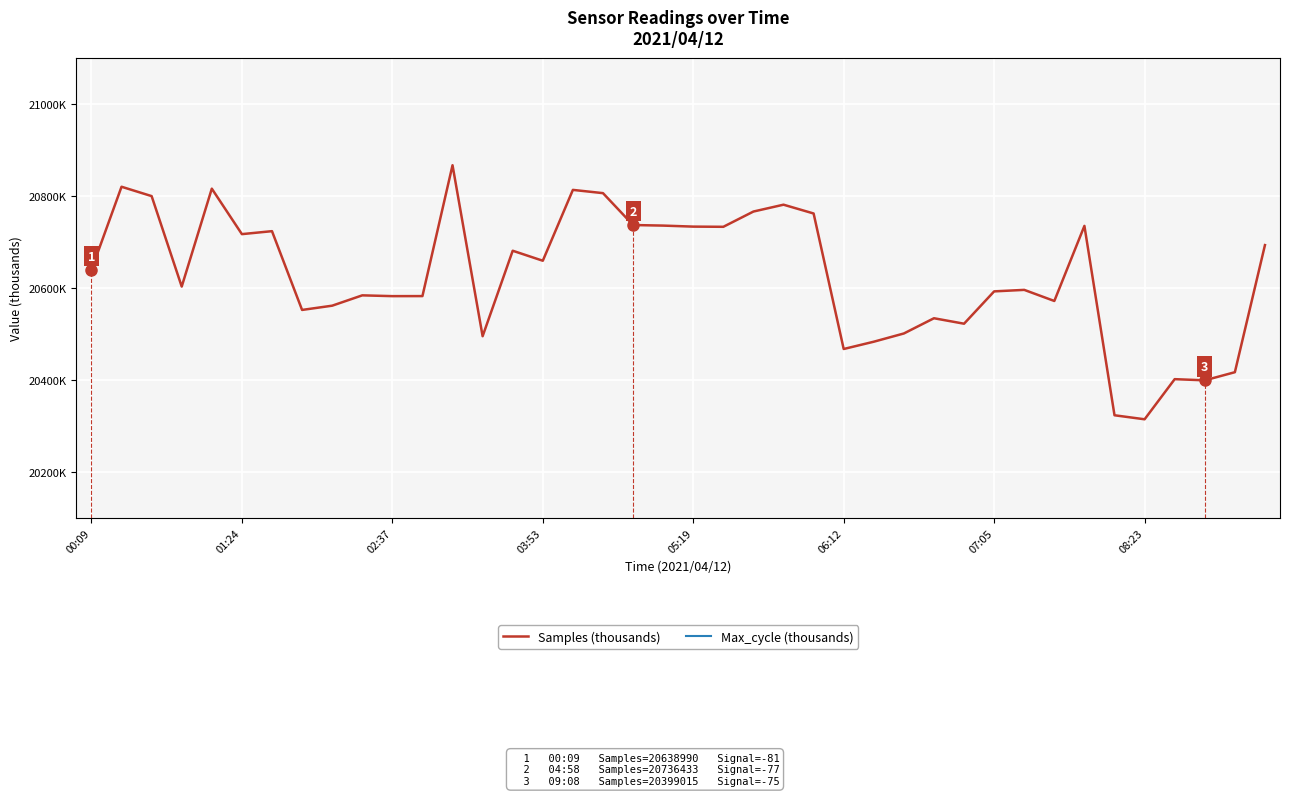

True or false: Max_cycle (thousands) and Samples (thousands) cross at least once.

False